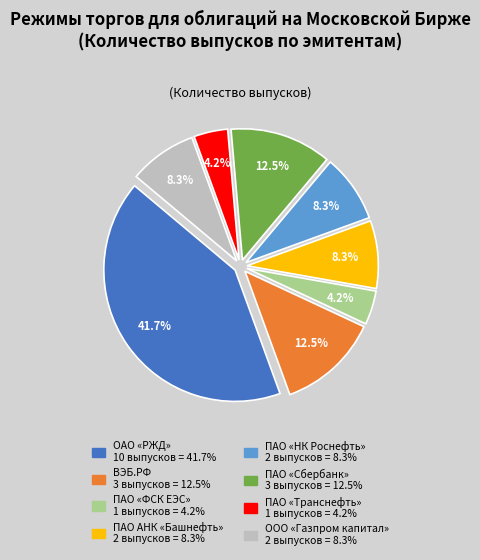

How many segments does this pie chart have?

8